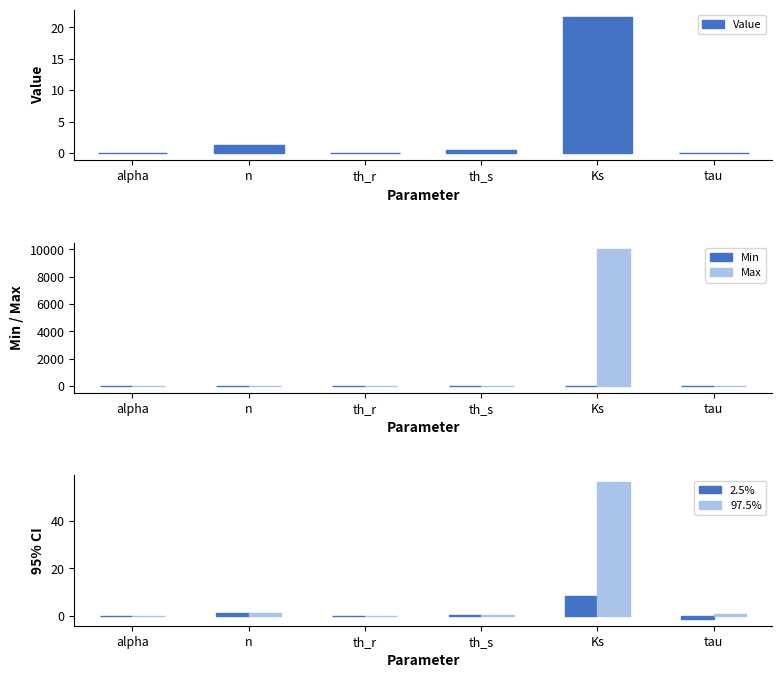

At how many categories does at least one series exceed 2259?

1